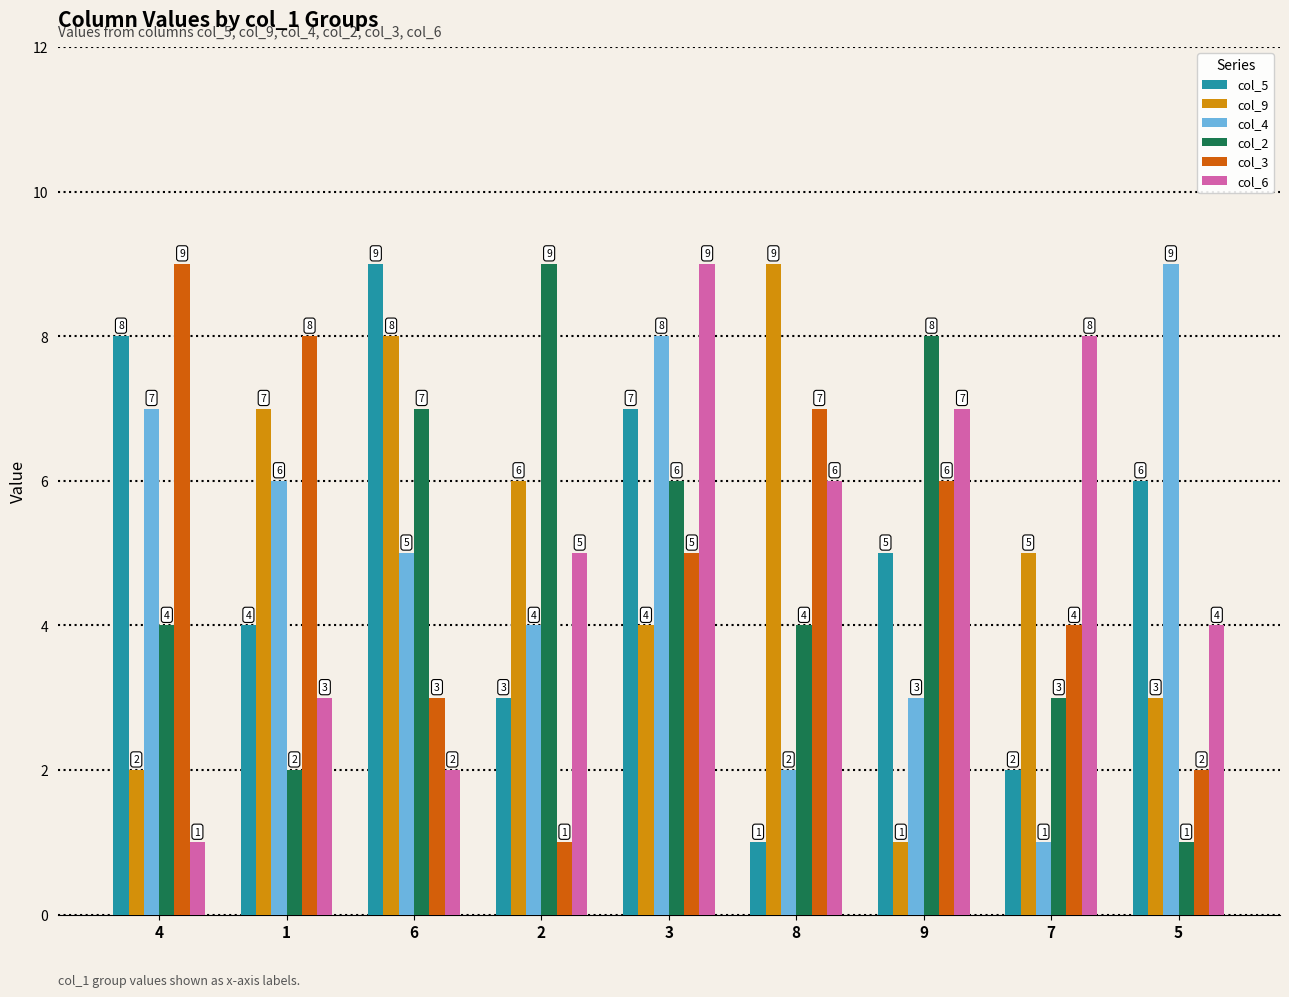

True or false: col_2 has a value of 7 at 6.

True